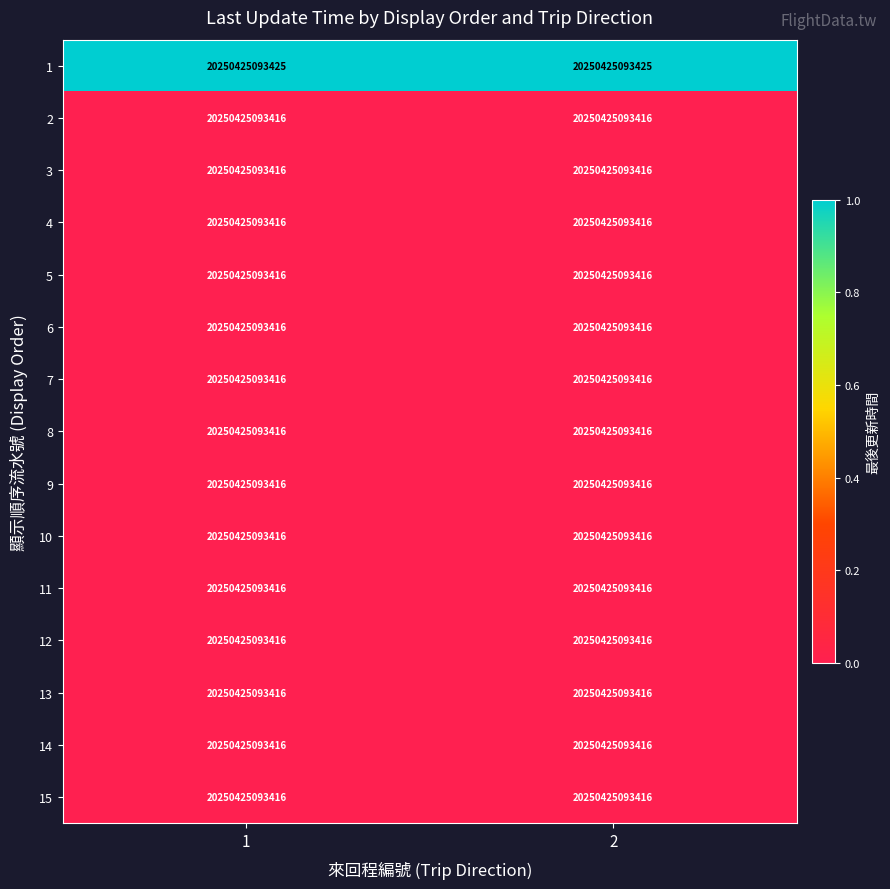

Reading left to right, what are all the values shown in this chart?

1: 1=20250425093425.0	2=20250425093425.0
2: 1=20250425093416.0	2=20250425093416.0
3: 1=20250425093416.0	2=20250425093416.0
4: 1=20250425093416.0	2=20250425093416.0
5: 1=20250425093416.0	2=20250425093416.0
6: 1=20250425093416.0	2=20250425093416.0
7: 1=20250425093416.0	2=20250425093416.0
8: 1=20250425093416.0	2=20250425093416.0
9: 1=20250425093416.0	2=20250425093416.0
10: 1=20250425093416.0	2=20250425093416.0
11: 1=20250425093416.0	2=20250425093416.0
12: 1=20250425093416.0	2=20250425093416.0
13: 1=20250425093416.0	2=20250425093416.0
14: 1=20250425093416.0	2=20250425093416.0
15: 1=20250425093416.0	2=20250425093416.0